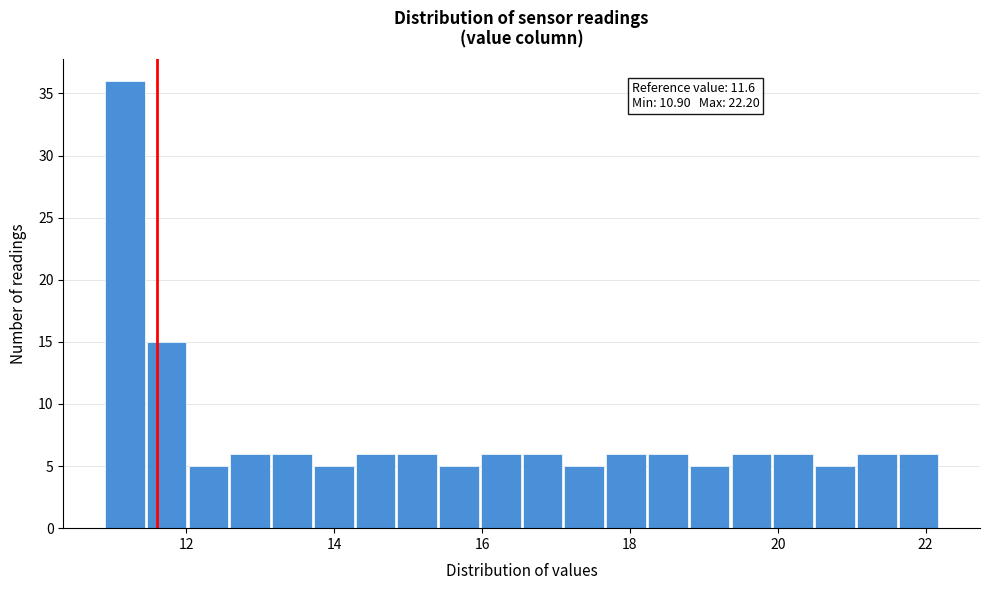

Read against the x-axis, roughly where is the centre of the tallest bar?

11.2